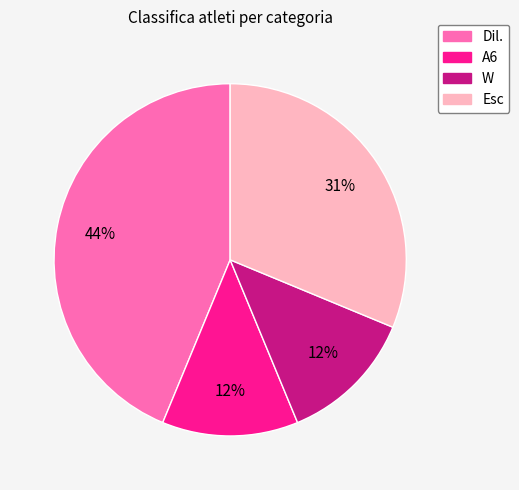

What percentage is the Esc slice, to the nearest percent?

31%